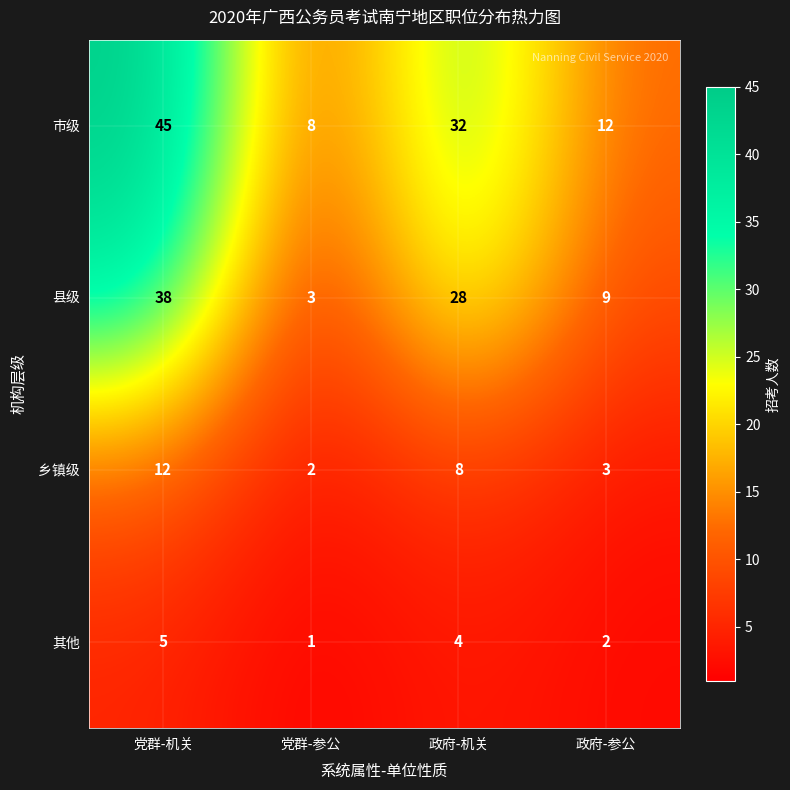

What is the spread (max minus min) of values at 党群-参公?

7